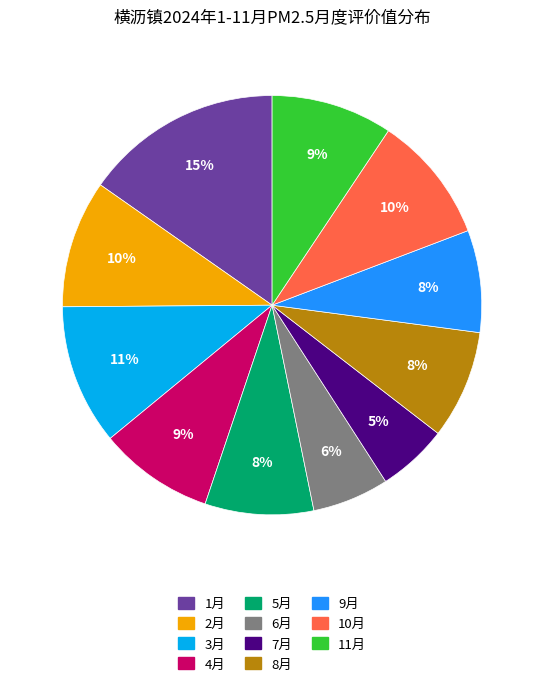

To the nearest percent, what is the combined percentage of 2月 and 10月?

20%